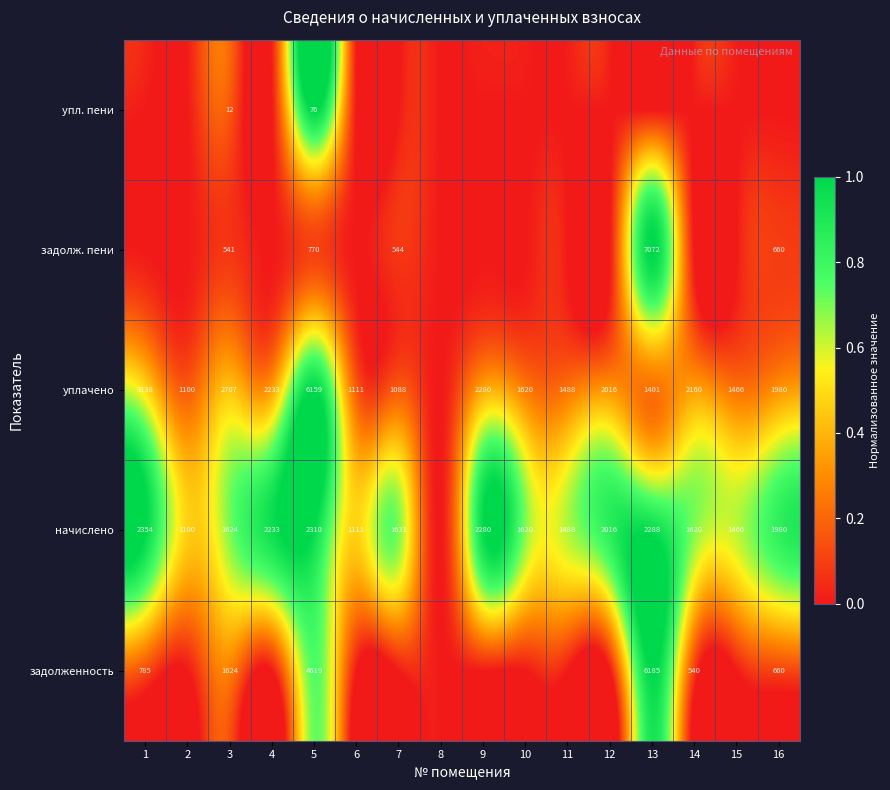

What is the difference between the highest and lowest values at 2?

0.5